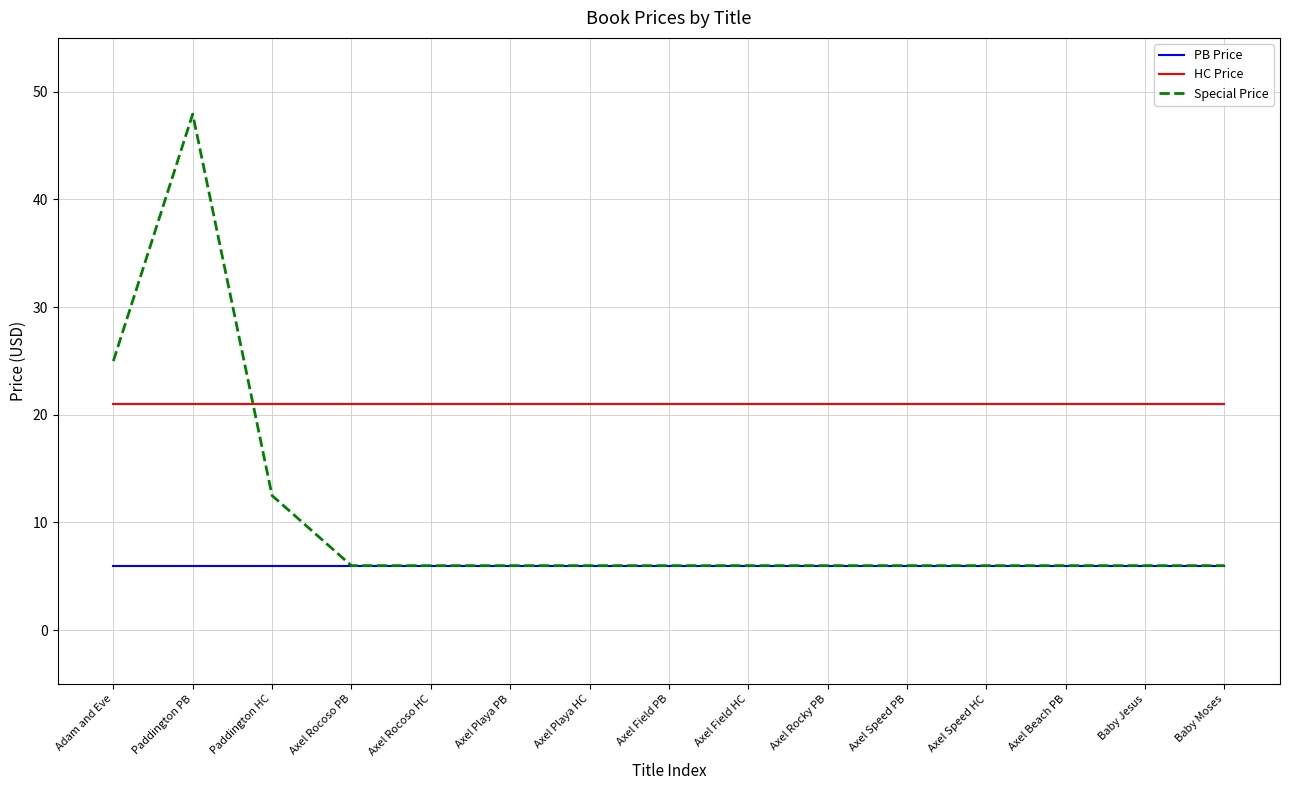

Reading right to left, what are all the values shown in this chart?

PB Price: Baby Moses=6.0	Baby Jesus=6.0	Axel Beach PB=6.0	Axel Speed HC=6.0	Axel Speed PB=6.0	Axel Rocky PB=6.0	Axel Field HC=6.0	Axel Field PB=6.0	Axel Playa HC=6.0	Axel Playa PB=6.0	Axel Rocoso HC=6.0	Axel Rocoso PB=6.0	Paddington HC=6.0	Paddington PB=6.0	Adam and Eve=6.0
HC Price: Baby Moses=21.0	Baby Jesus=21.0	Axel Beach PB=21.0	Axel Speed HC=21.0	Axel Speed PB=21.0	Axel Rocky PB=21.0	Axel Field HC=21.0	Axel Field PB=21.0	Axel Playa HC=21.0	Axel Playa PB=21.0	Axel Rocoso HC=21.0	Axel Rocoso PB=21.0	Paddington HC=21.0	Paddington PB=21.0	Adam and Eve=21.0
Special Price: Baby Moses=6.0	Baby Jesus=6.0	Axel Beach PB=6.0	Axel Speed HC=6.0	Axel Speed PB=6.0	Axel Rocky PB=6.0	Axel Field HC=6.0	Axel Field PB=6.0	Axel Playa HC=6.0	Axel Playa PB=6.0	Axel Rocoso HC=6.0	Axel Rocoso PB=6.0	Paddington HC=12.5	Paddington PB=47.9	Adam and Eve=25.0